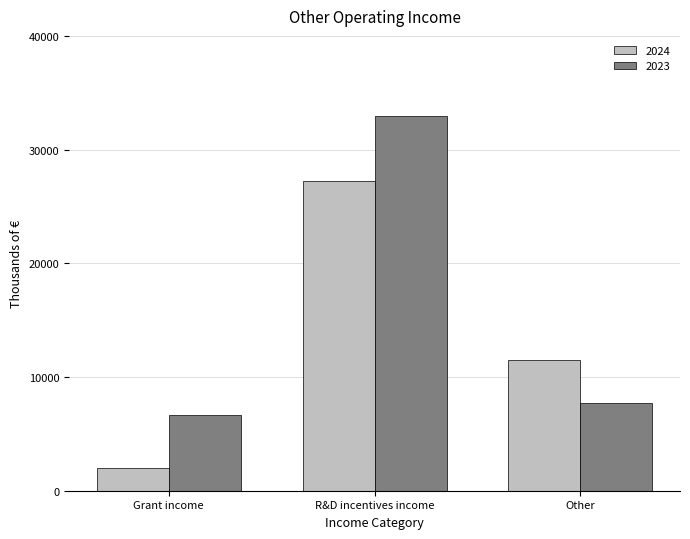

What are all the series names shown in the legend?

2024, 2023